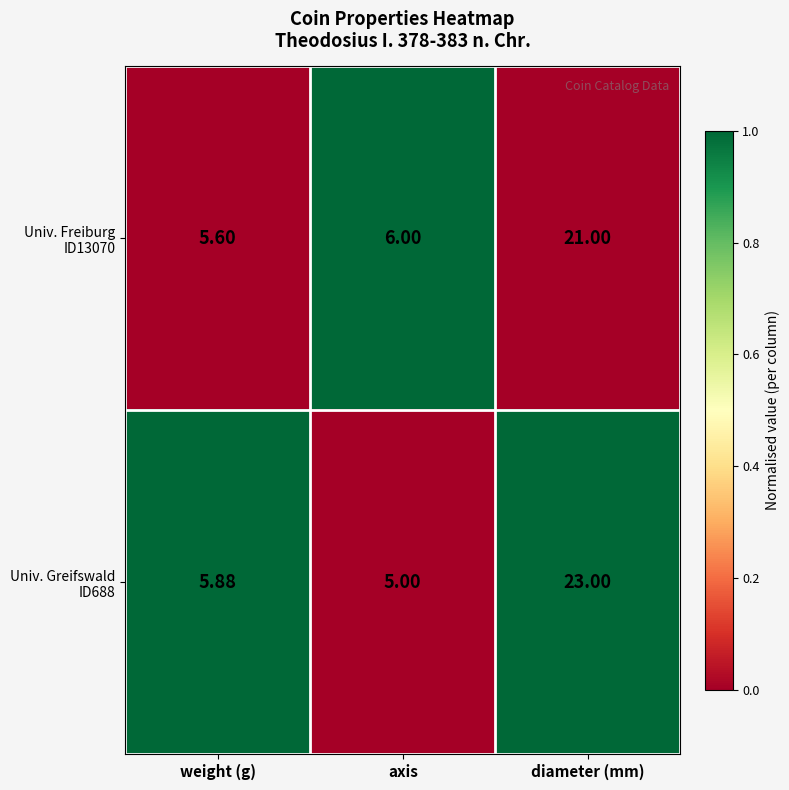

At which category is the sum across all series the highest?

diameter (mm)